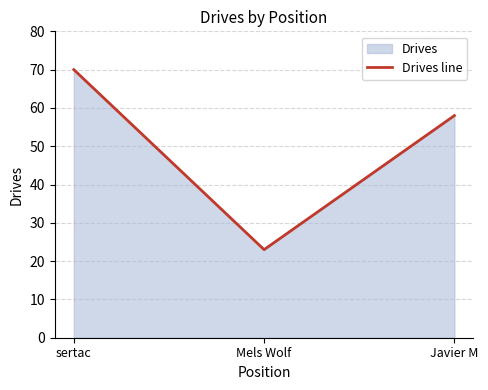

Reading right to left, extract all data points from this chart.

Javier M=58	Mels Wolf=23	sertac=70